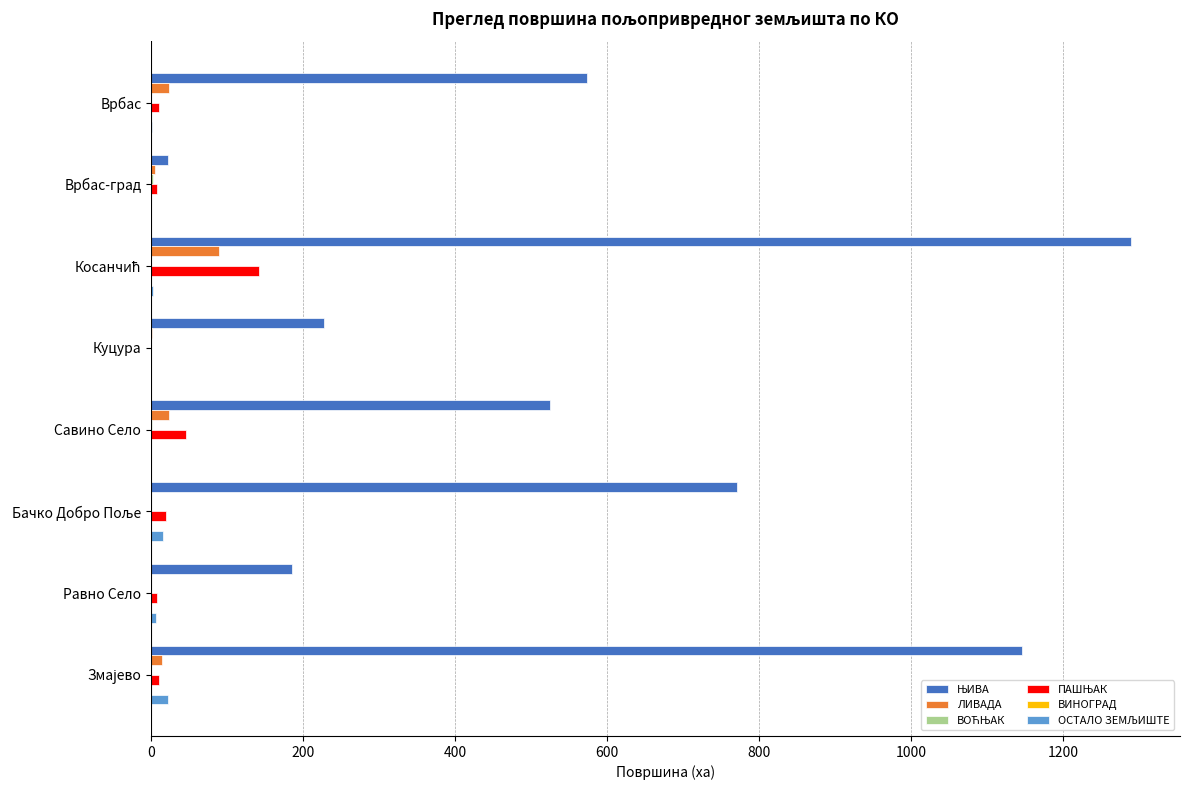

How many categories are shown in the chart?

8